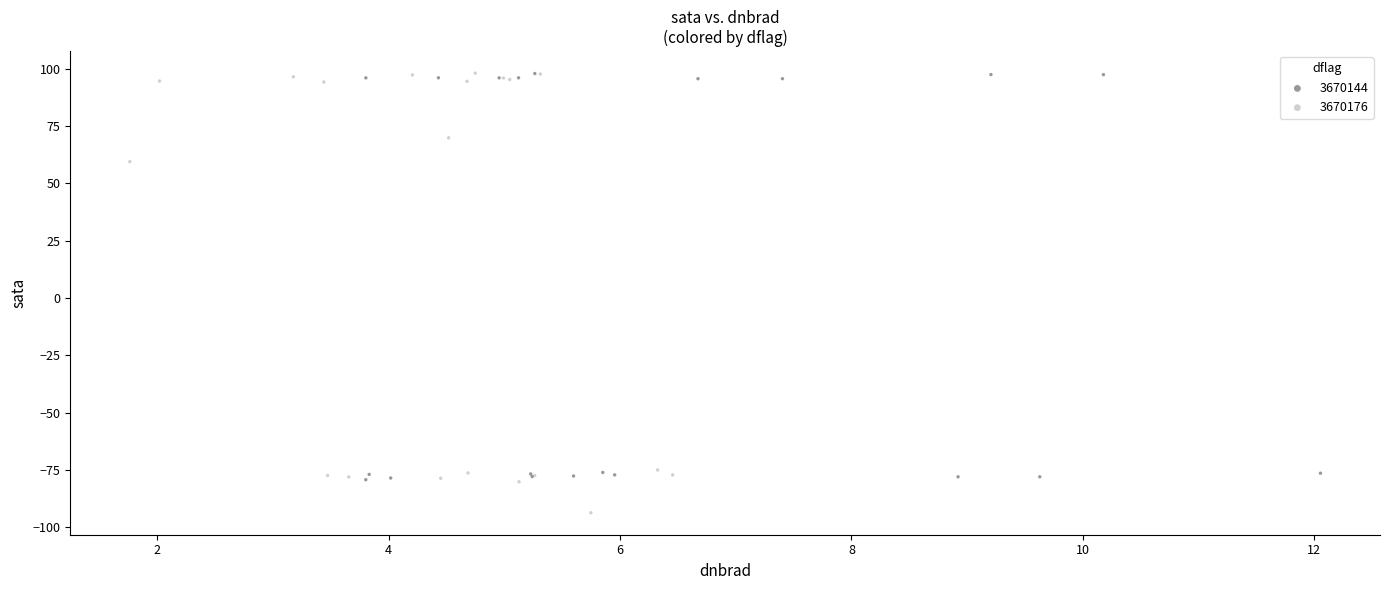

Which series has the largest Y range (max minus min)?

3670176